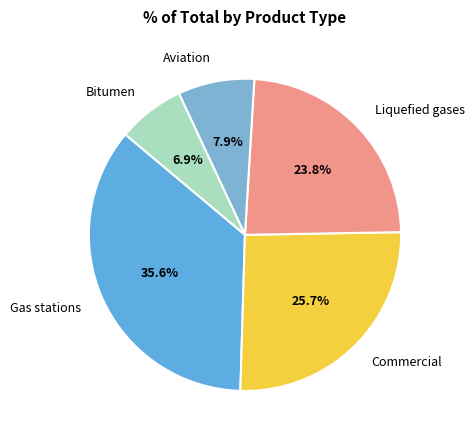

How many slices are in this pie chart?

5